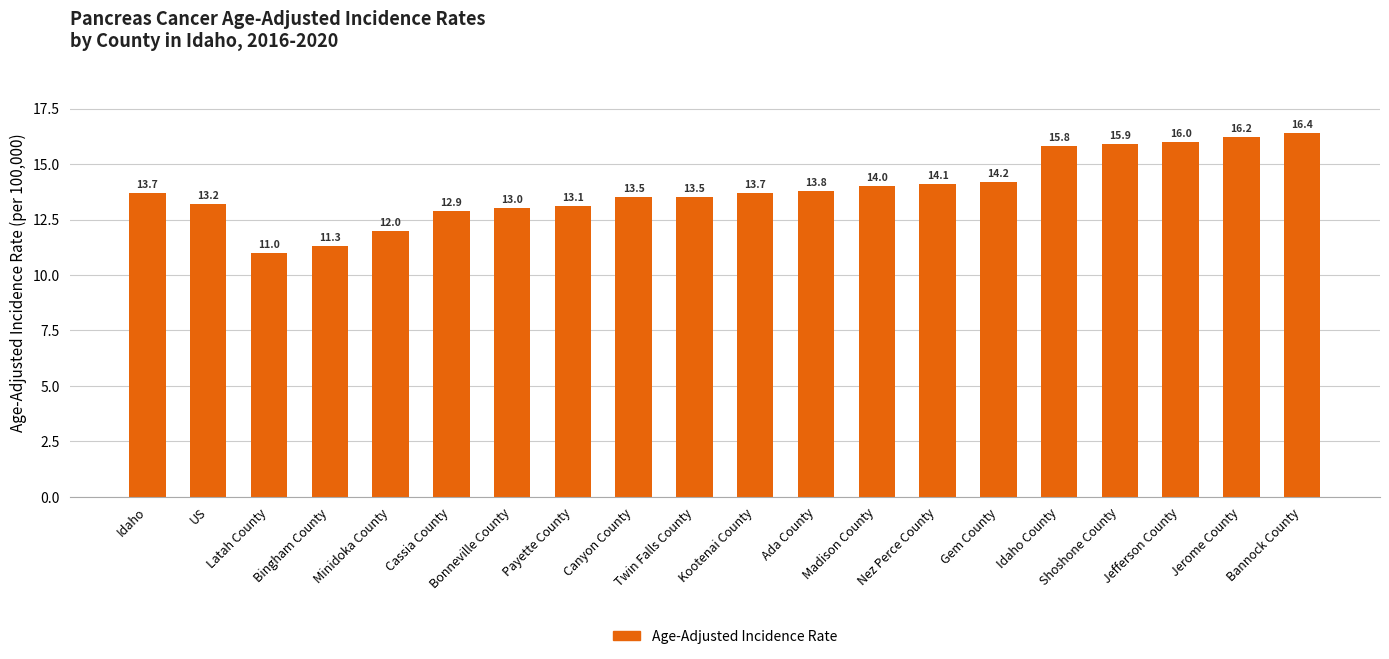

What is the change in value from Idaho to Gem County?

+0.5